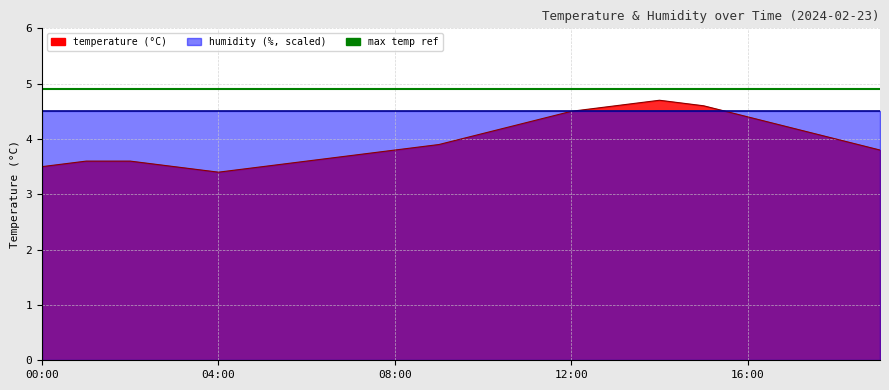

The value at 06:00 is 3.6. True or false?

True